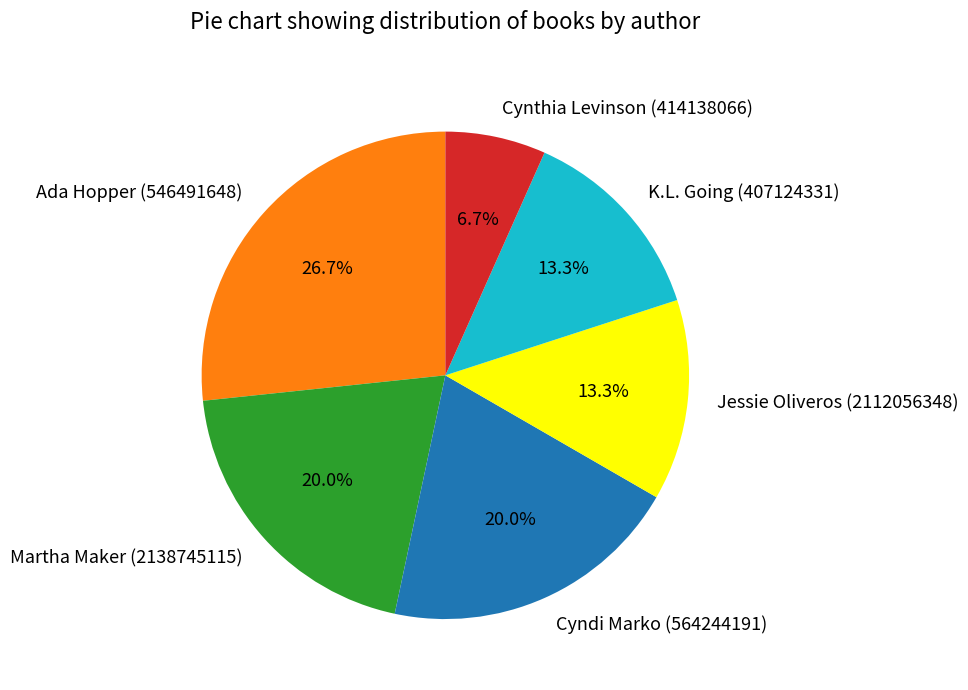

To the nearest percent, what percentage of the pie is Ada Hopper (546491648)?

27%